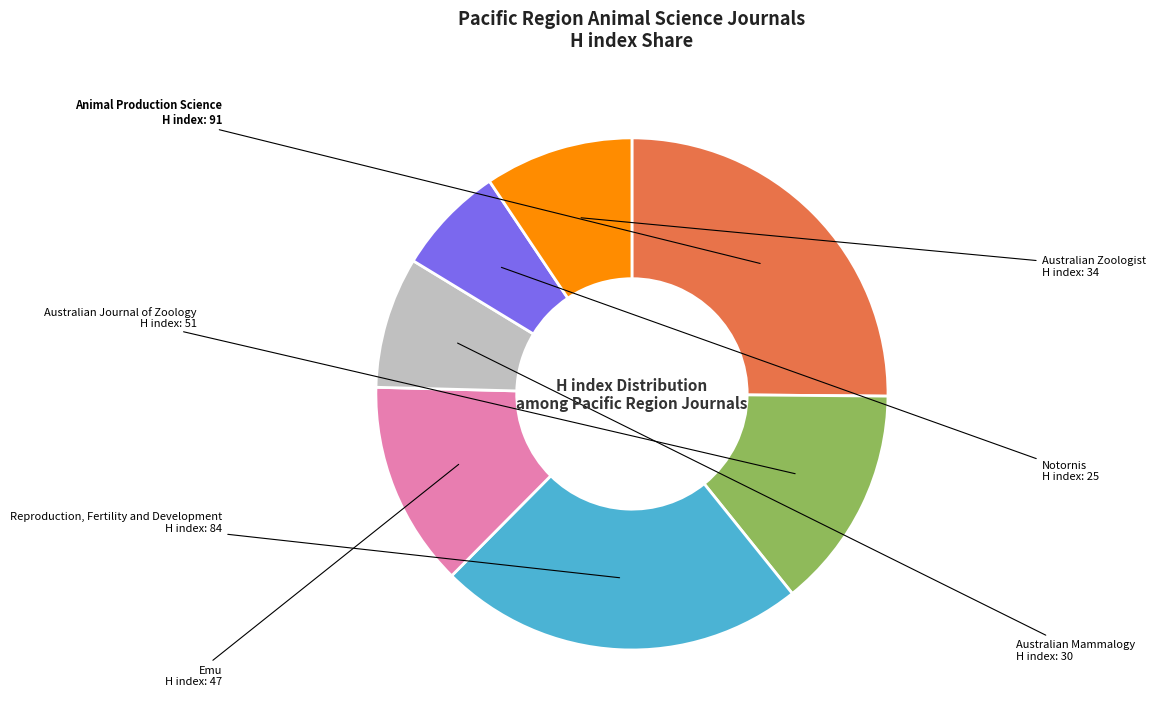

Does Australian Zoologist represent more than half of the total?

No